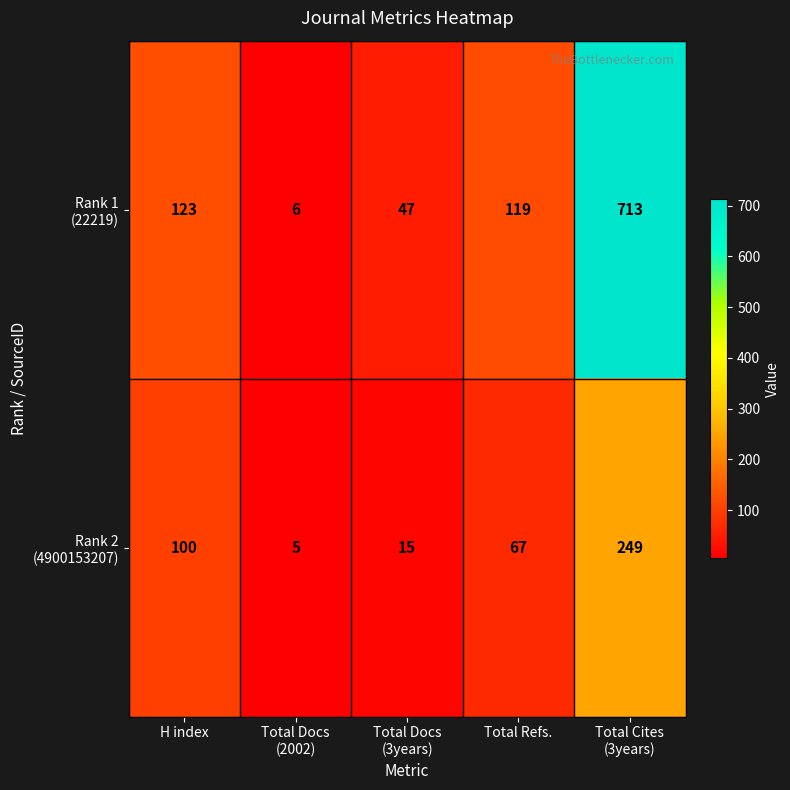

What is the maximum value shown in the chart?

713